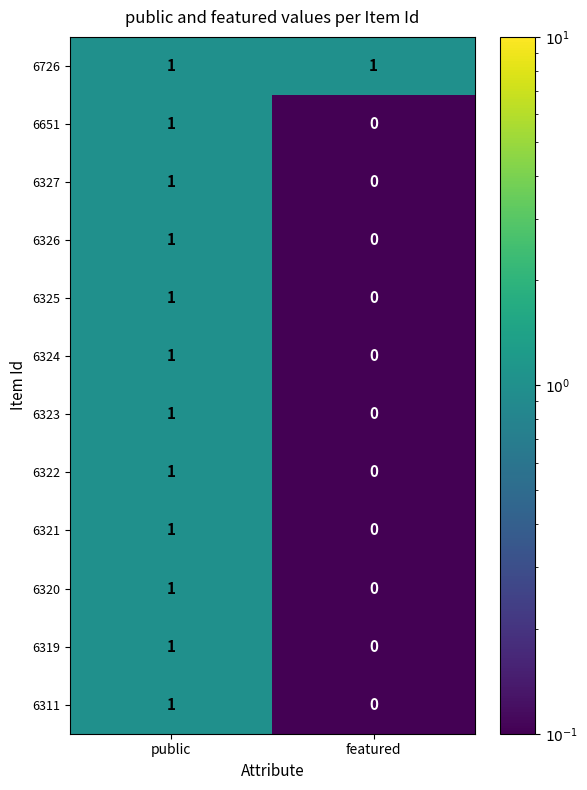

How many distinct data groups are displayed?

12